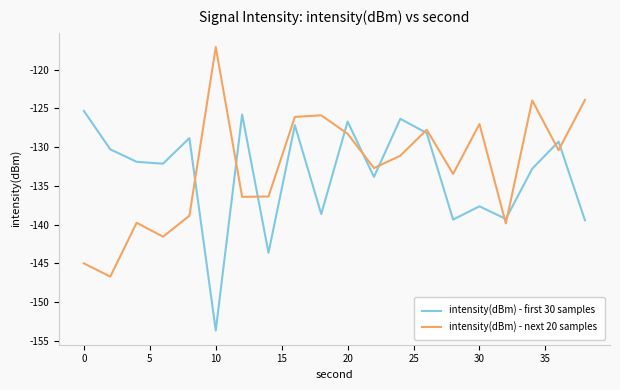

What is the average value of the intensity(dBm) - next 20 samples series?

-132.6